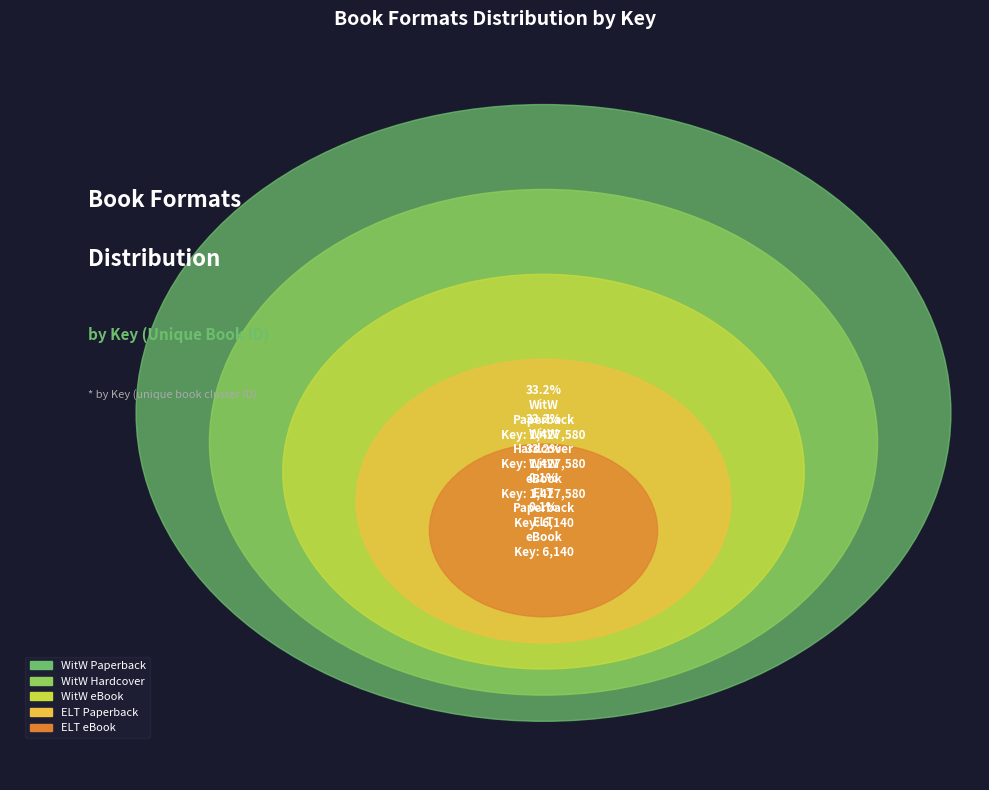

How many segments does this pie chart have?

5